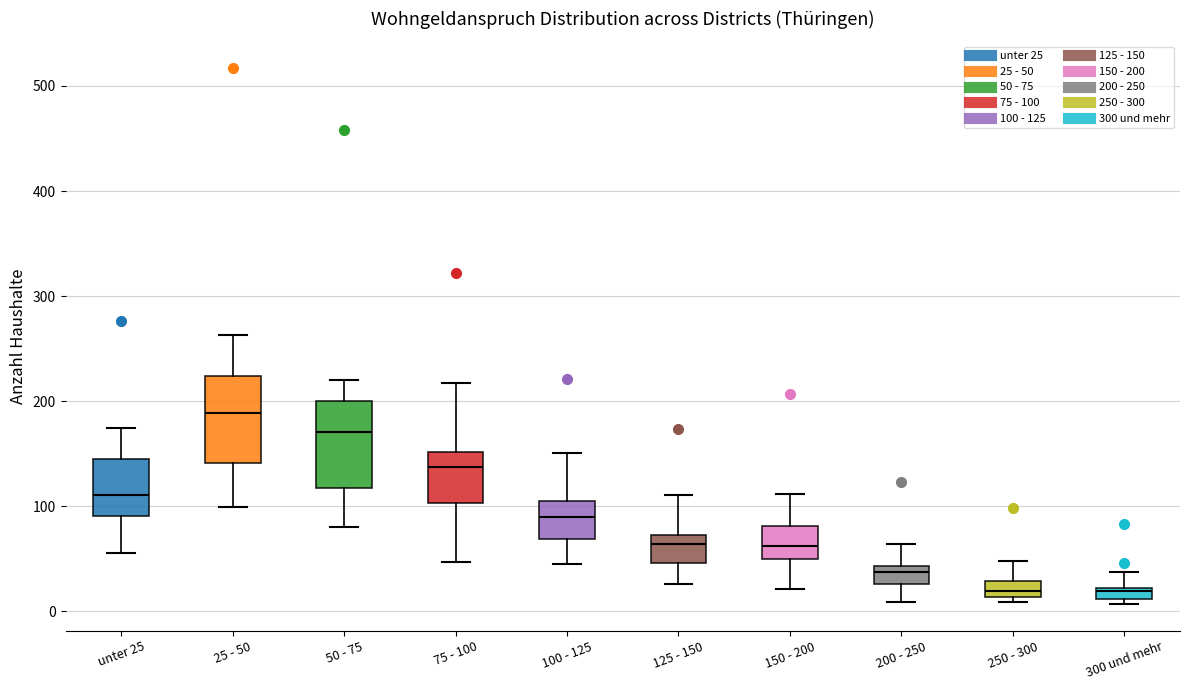

Where does the median line of the box for unter 25 sit on the y-axis? The values are not printed on the chart, so give them approximately, as read against the axis.

110